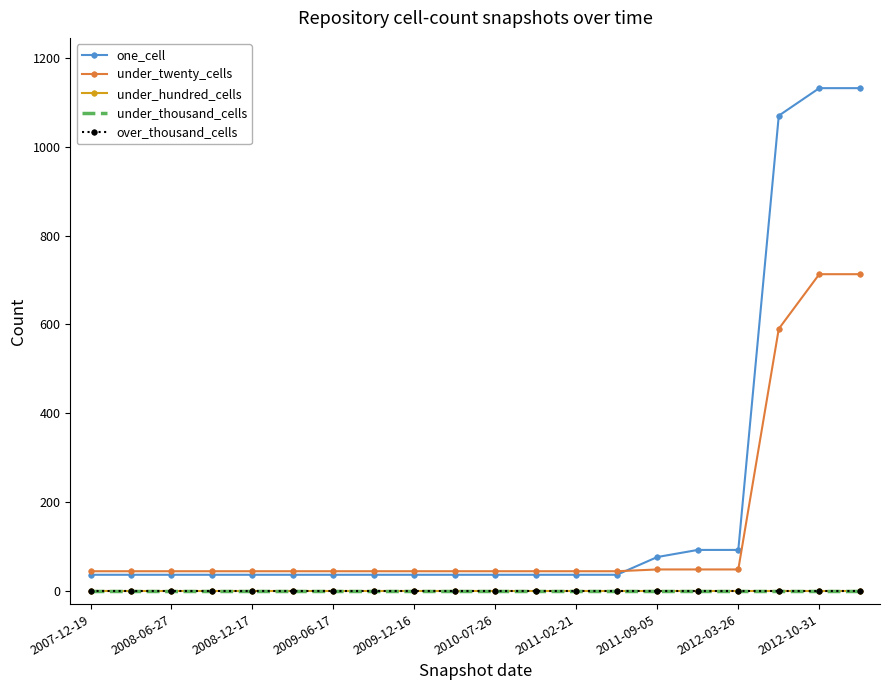

At which category is the sum across all series the highest?

2012-10-31